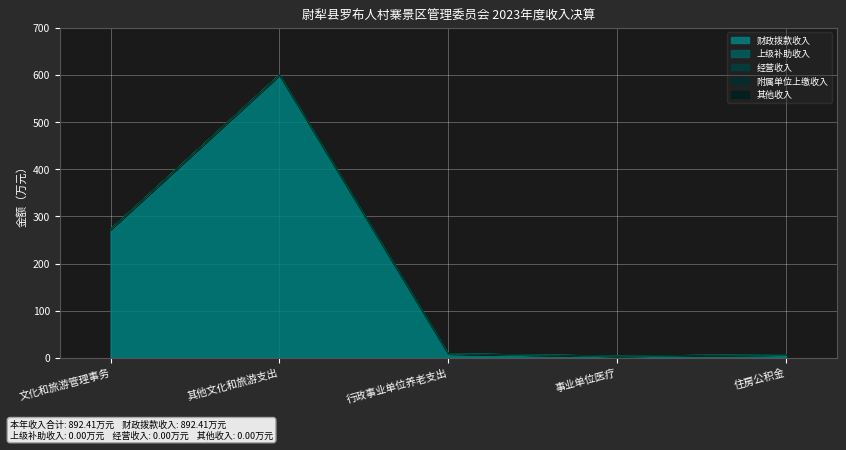

What is the total value across all series at 事业单位医疗?

4.0